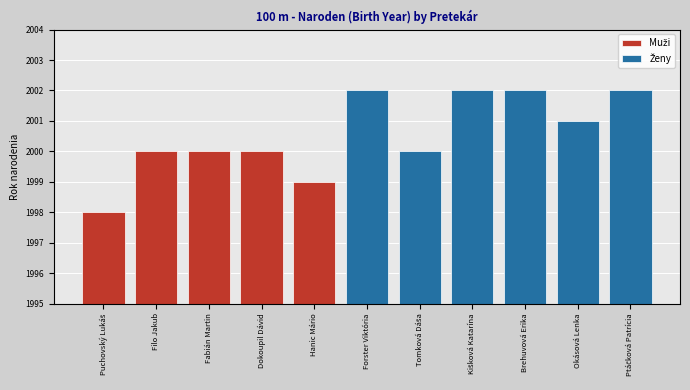

Is it true that the value at Brehuvová Erika is 3329?

False